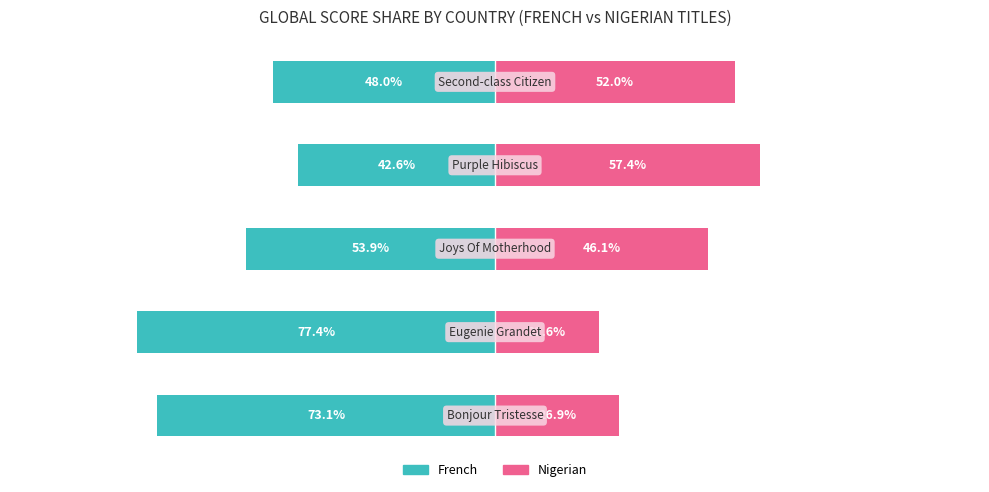

Is the value of Nigerian at 1 greater than the value of French at 0?

Yes